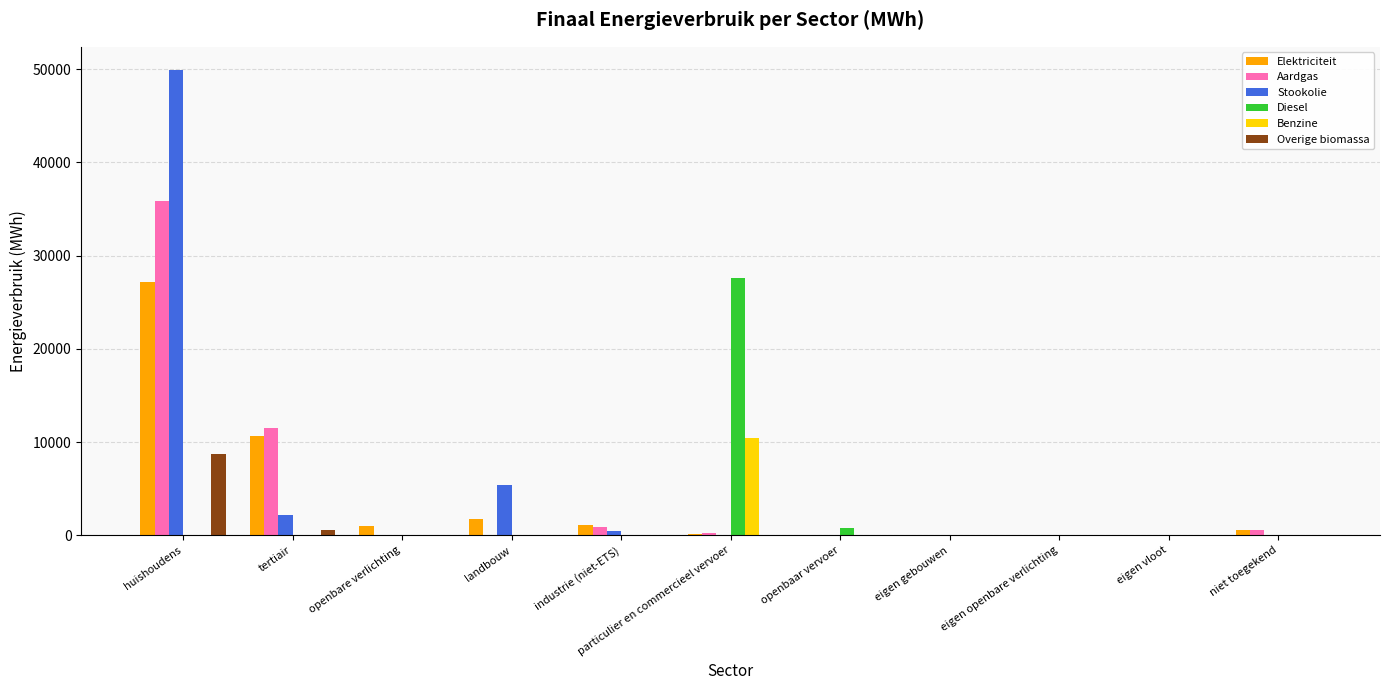

At which category is the sum across all series the highest?

huishoudens